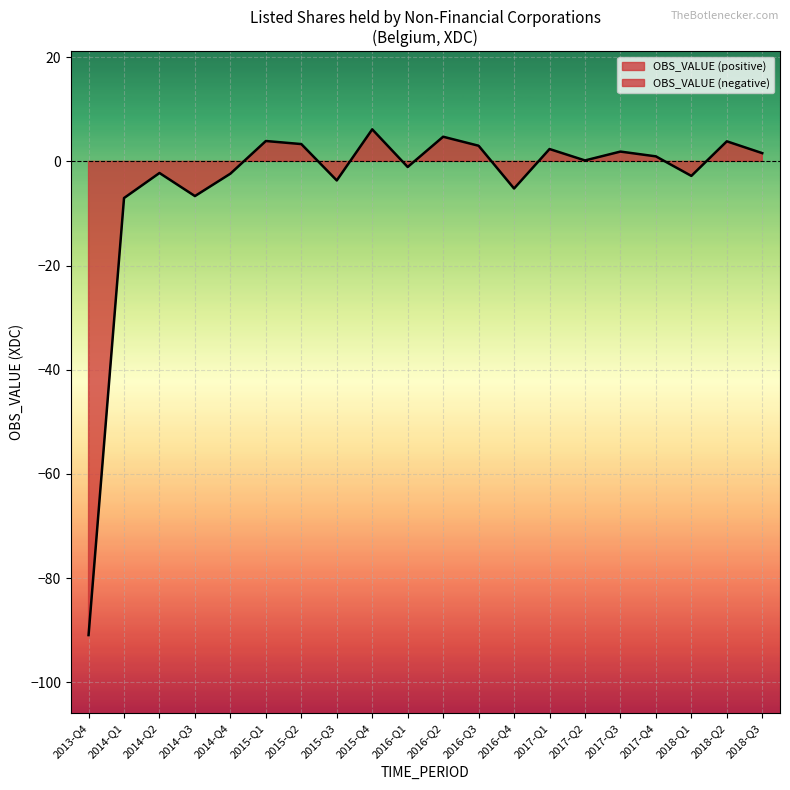

Which label corresponds to the smallest value in the chart?

2013-Q4